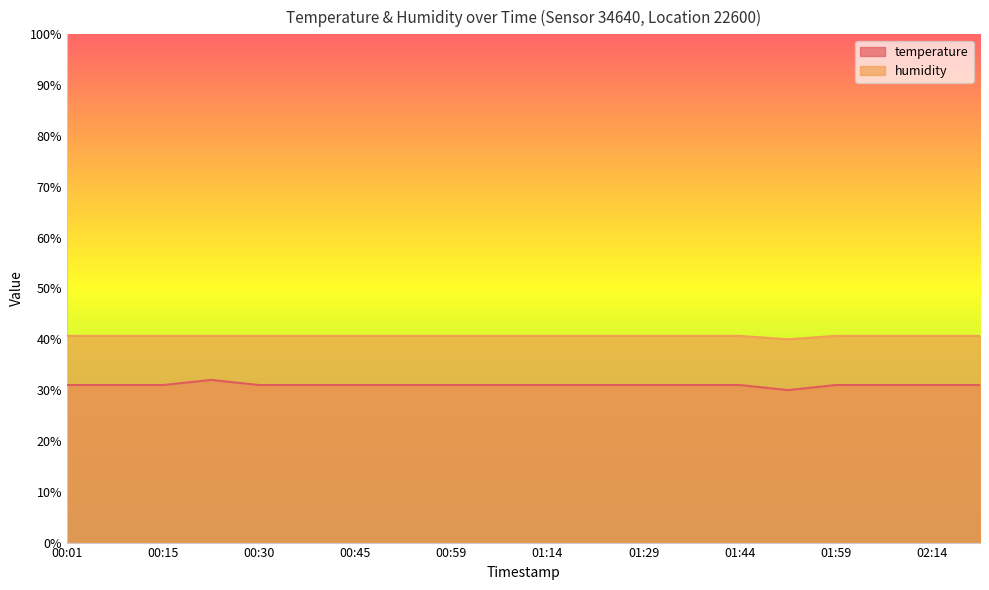

True or false: humidity and temperature intersect in this chart.

False